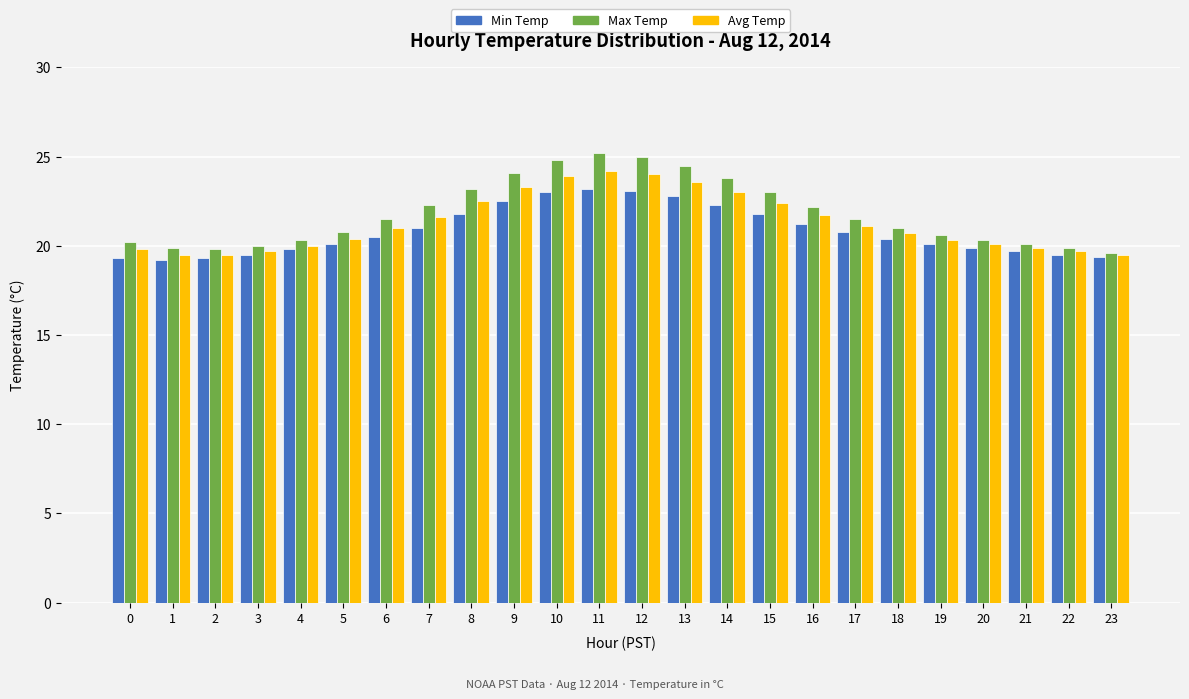

What is the maximum value for Max Temp?

25.2